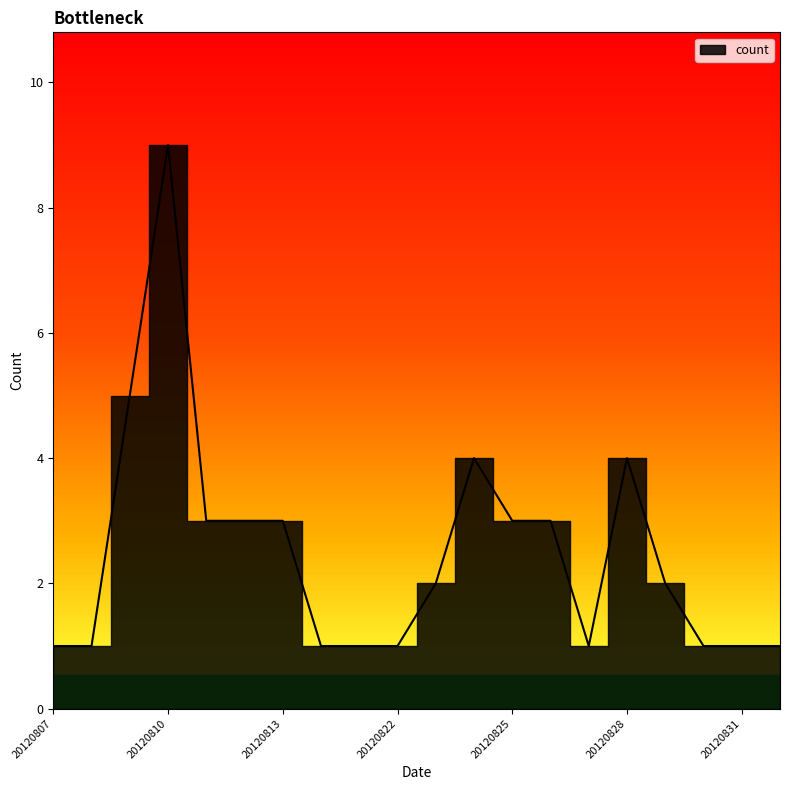

At which category does the data reach its first local peak?

20120810